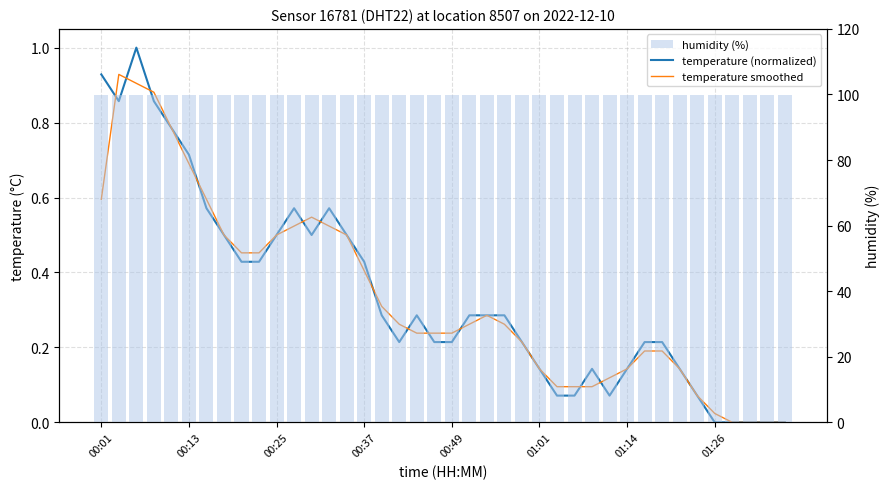

What is the difference between the maximum and minimum values in the temperature smoothed series?

0.9